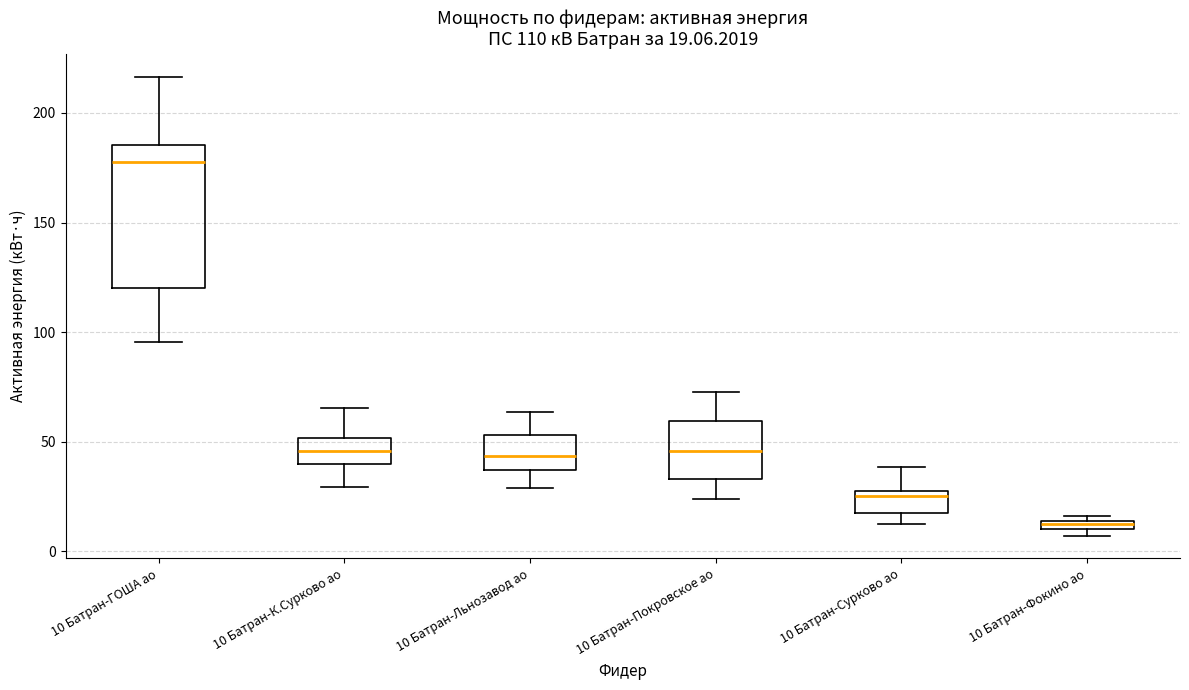

Which box's median line is the lowest?

10 Батран-Фокино ао